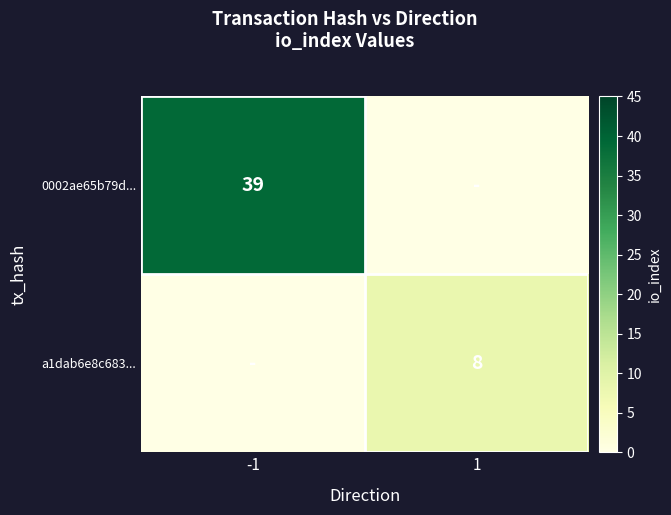

How many distinct data groups are displayed?

2